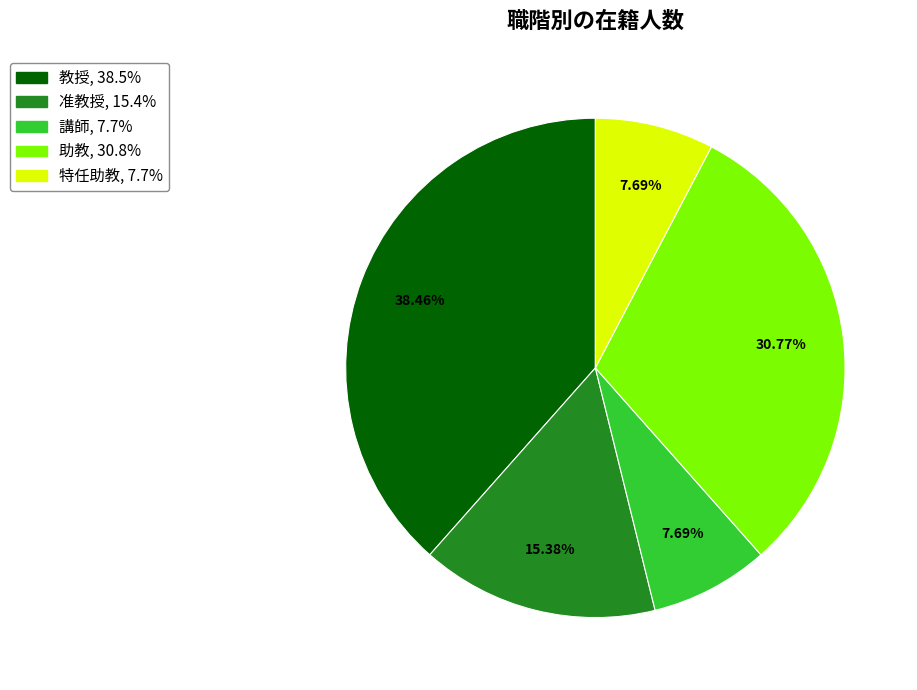

True or false: 助教 accounts for 31% of the total.

True